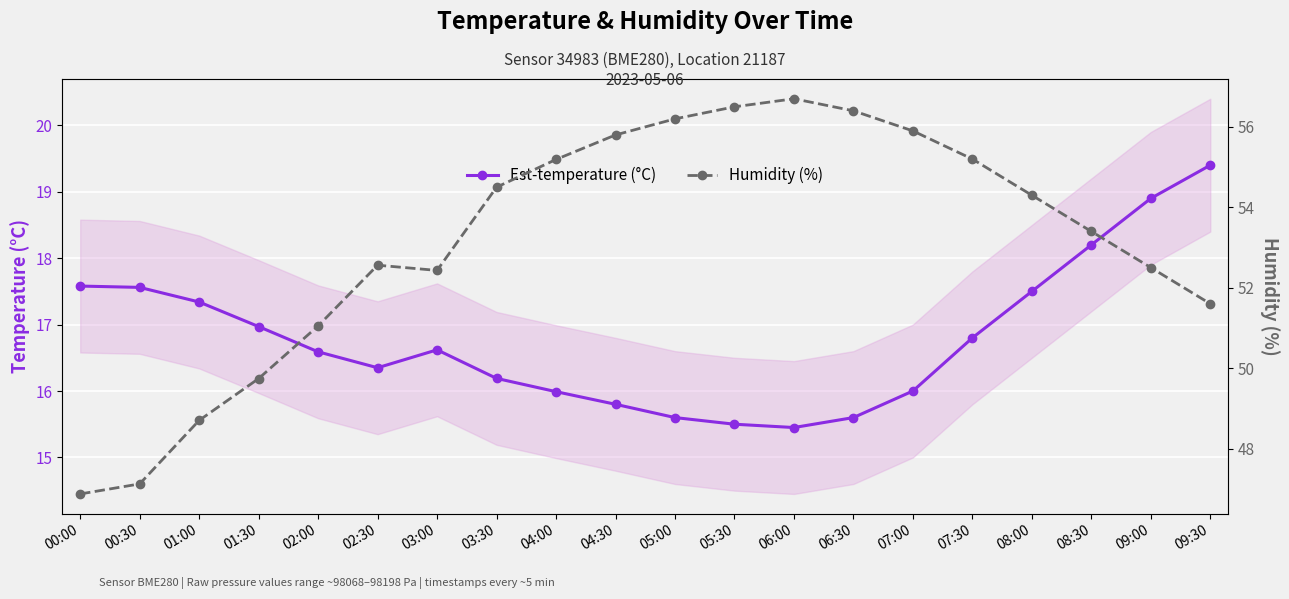

True or false: Est-temperature (°C) and Humidity (%) intersect in this chart.

False